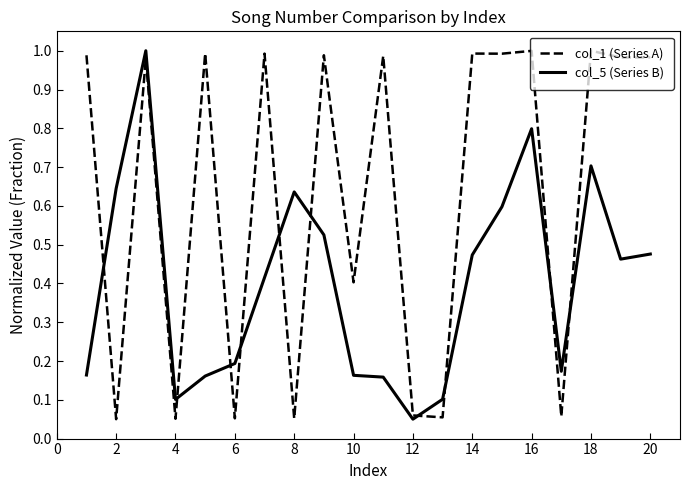

Which series has the largest total across all categories?

col_1 (Series A)